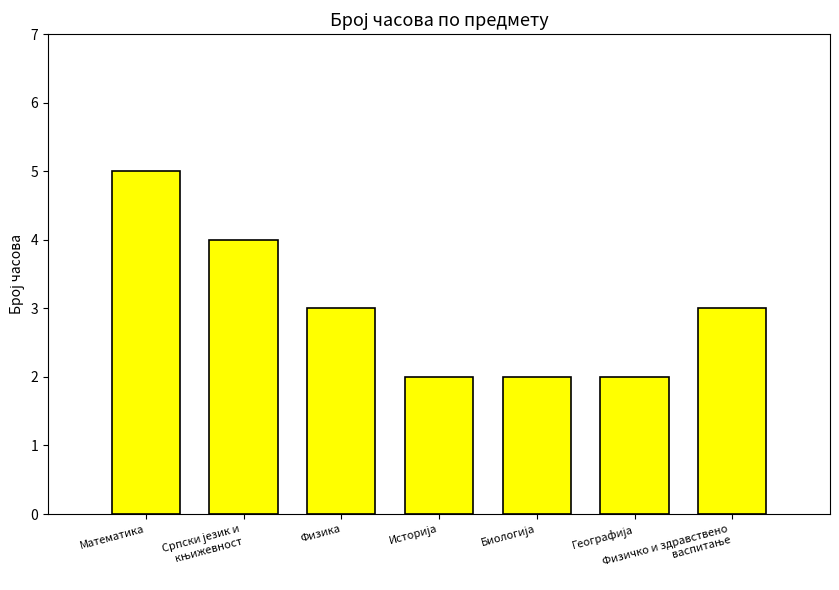

Which label corresponds to the largest value in the chart?

Математика